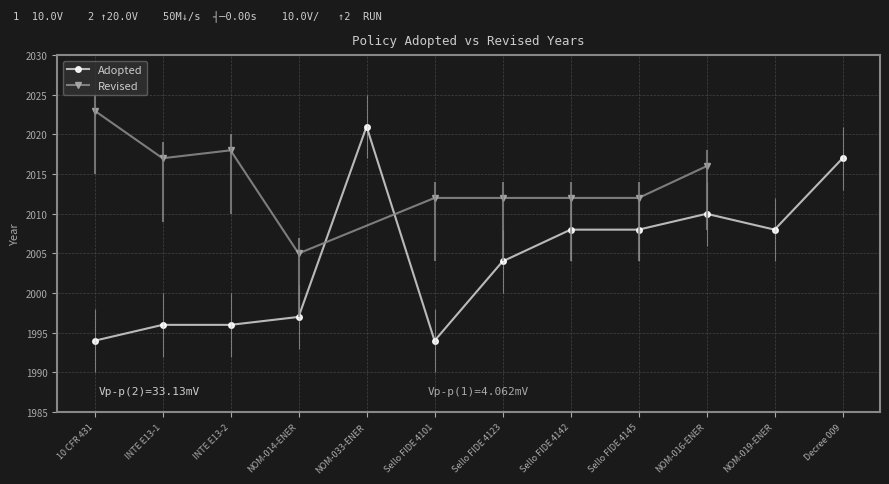

What is the difference between the maximum and minimum values?

27